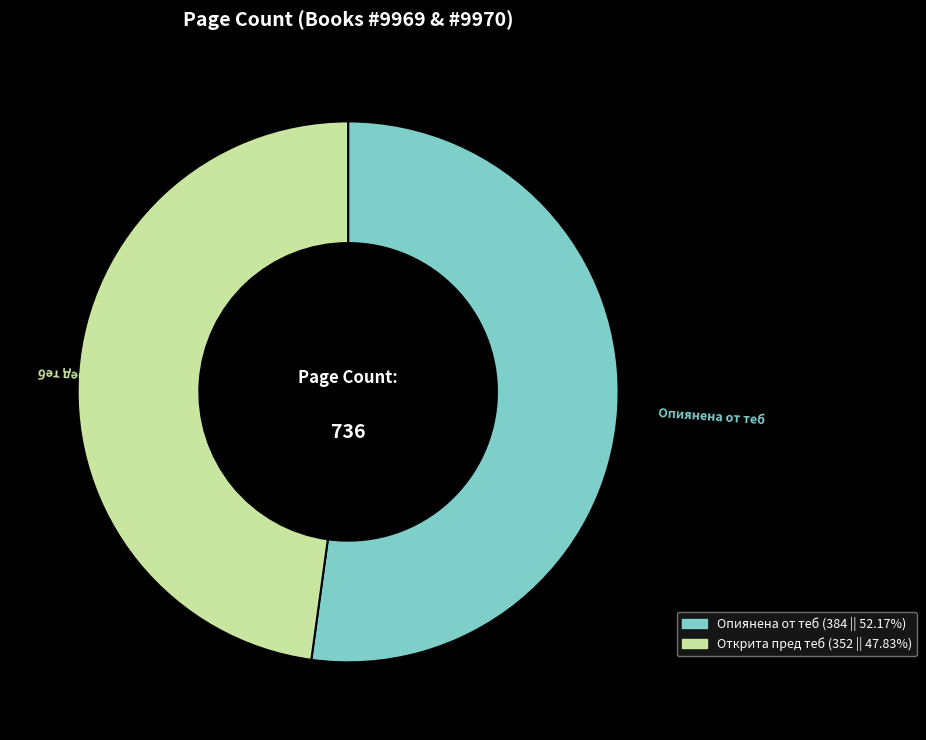

Does any single category account for the majority?

Yes